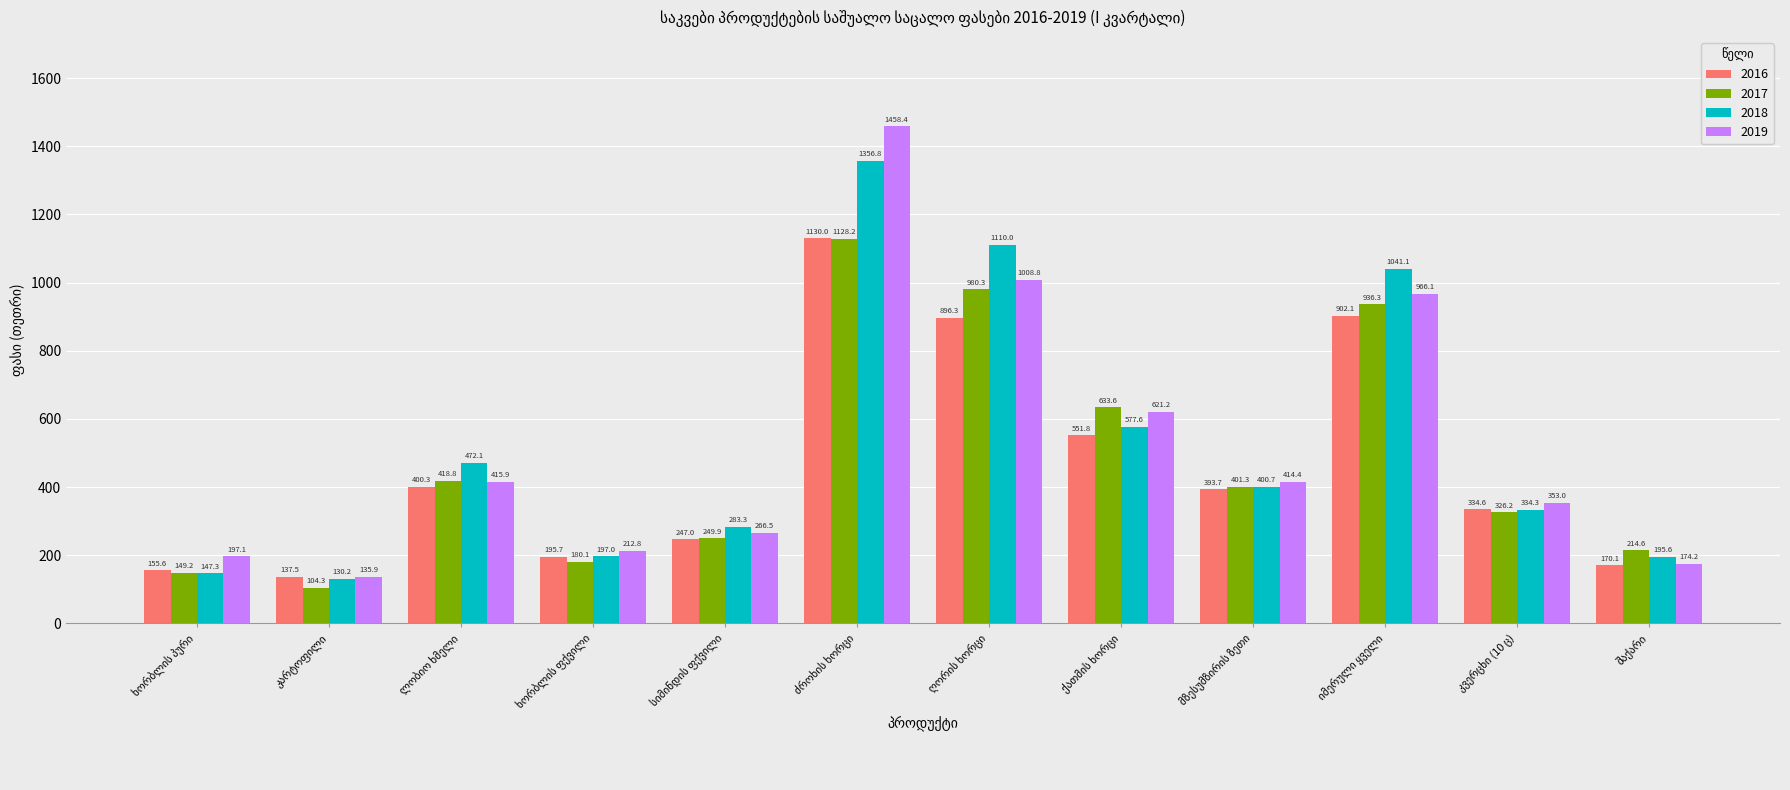

List the series in order of their peak value, lowest first.

2017, 2016, 2018, 2019